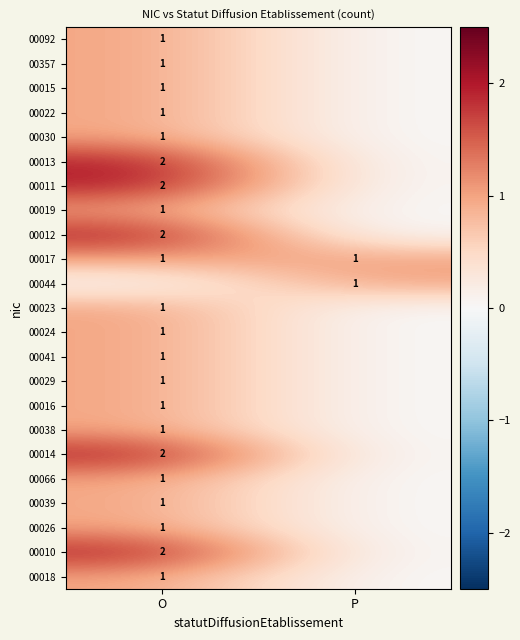

The 00011 series shows 0 at O. True or false?

False